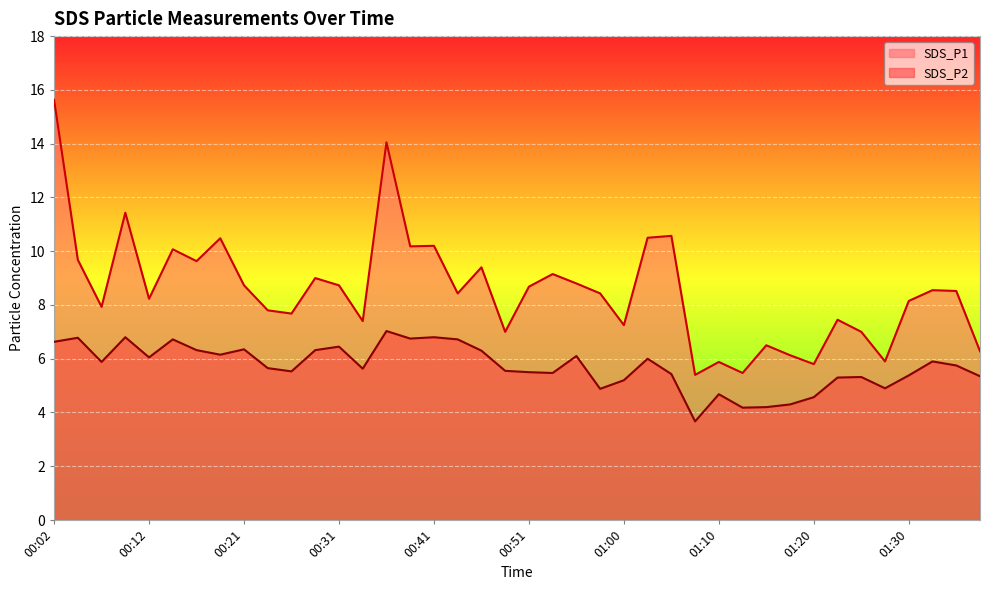

Rank the categories by SDS_P2 value from lowest to highest.

01:08, 01:13, 01:15, 01:18, 01:20, 01:10, 00:58, 01:28, 01:00, 01:23, 01:25, 01:37, 01:30, 01:05, 00:53, 00:51, 00:26, 00:48, 00:33, 00:24, 01:35, 00:07, 01:33, 01:03, 00:12, 00:55, 00:19, 00:46, 00:16, 00:29, 00:21, 00:31, 00:02, 00:14, 00:43, 00:38, 00:04, 00:09, 00:41, 00:36